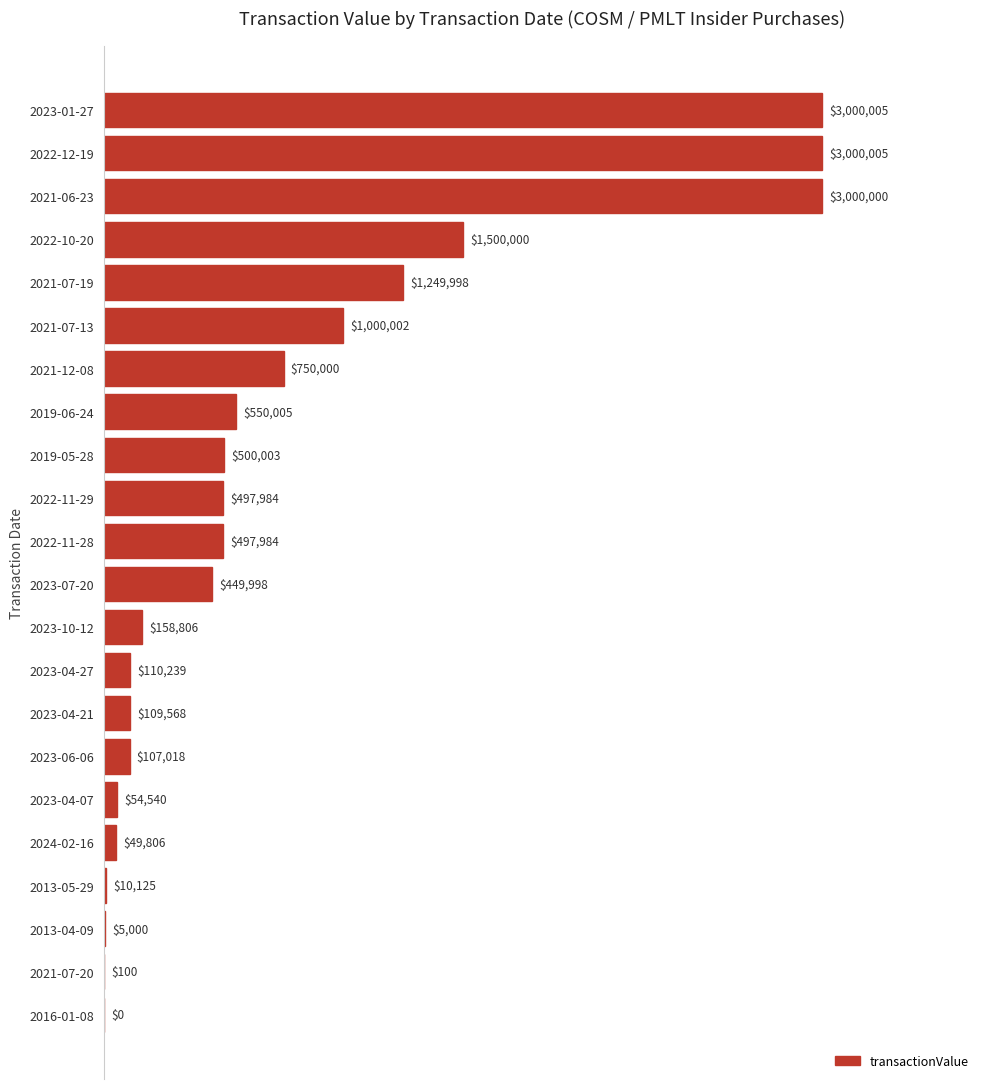

Where is the data nearest to the value 1500002?

2022-10-20